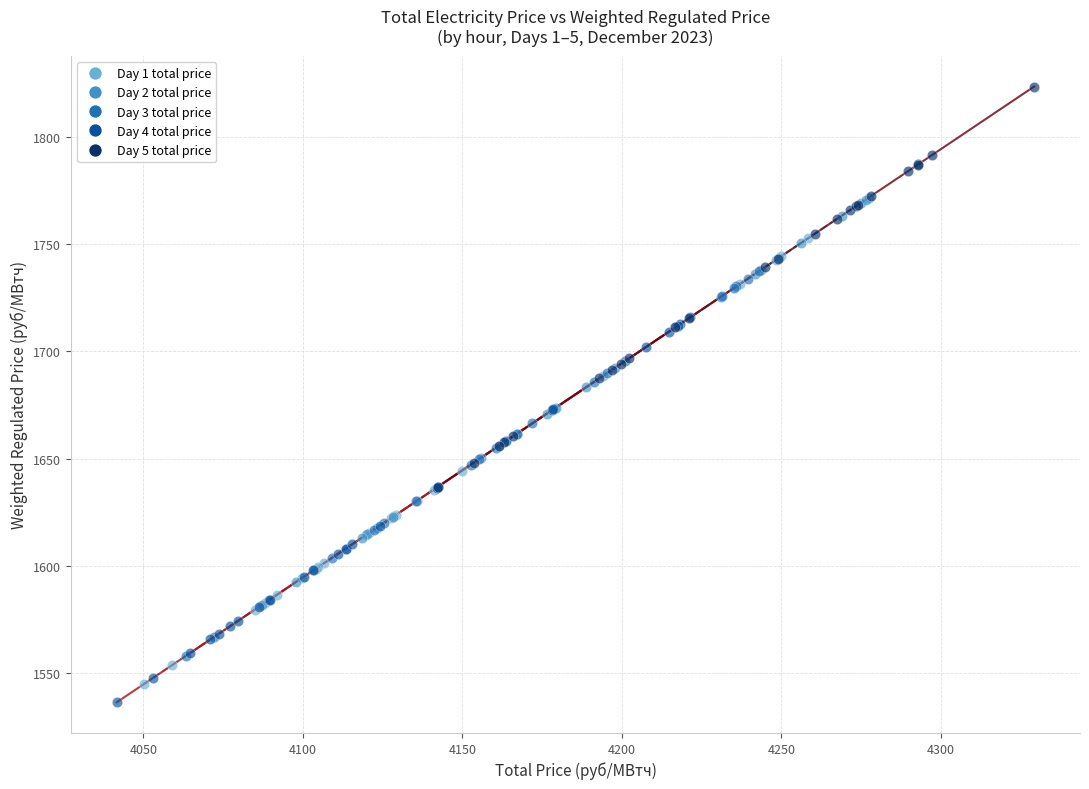

Which series has the widest spread of Y values?

Day 1 total price